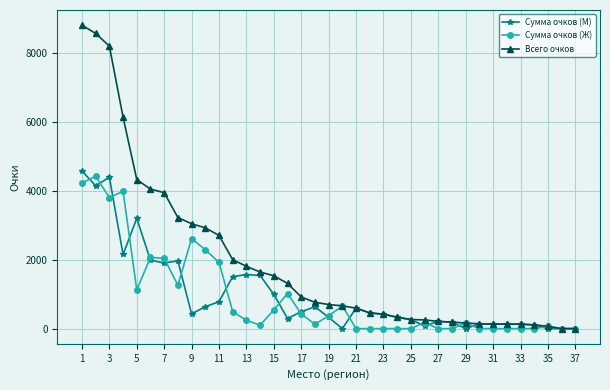

What is the maximum value shown in the chart?

8805.0